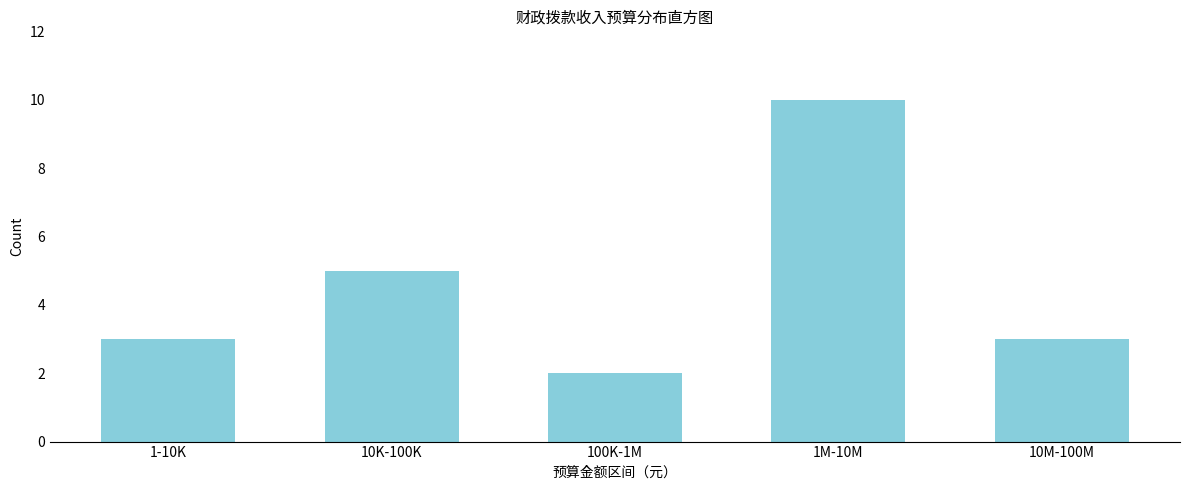

Reading left to right, extract all data points from this chart.

3	5	2	10	3